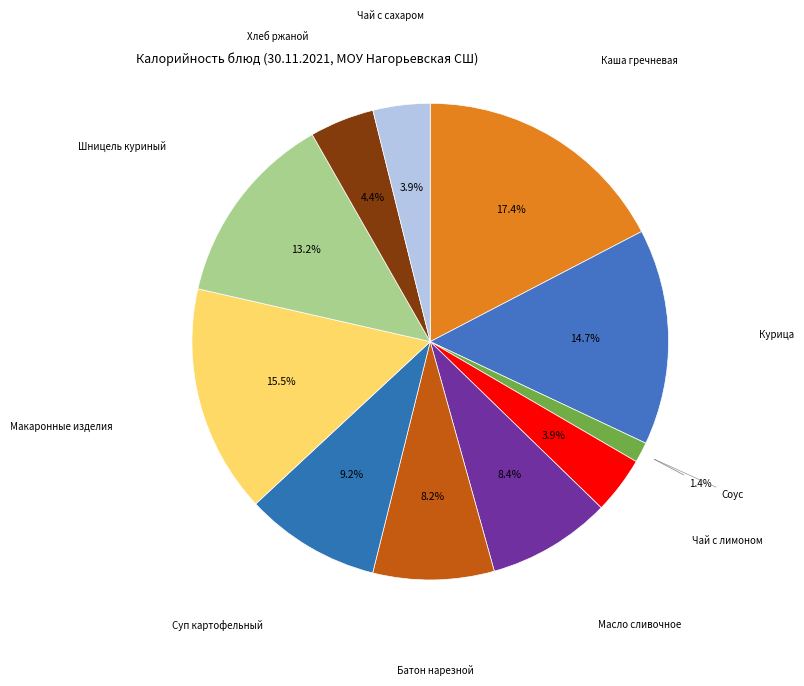

Between Батон нарезной and Каша гречневая, which is larger?

Каша гречневая